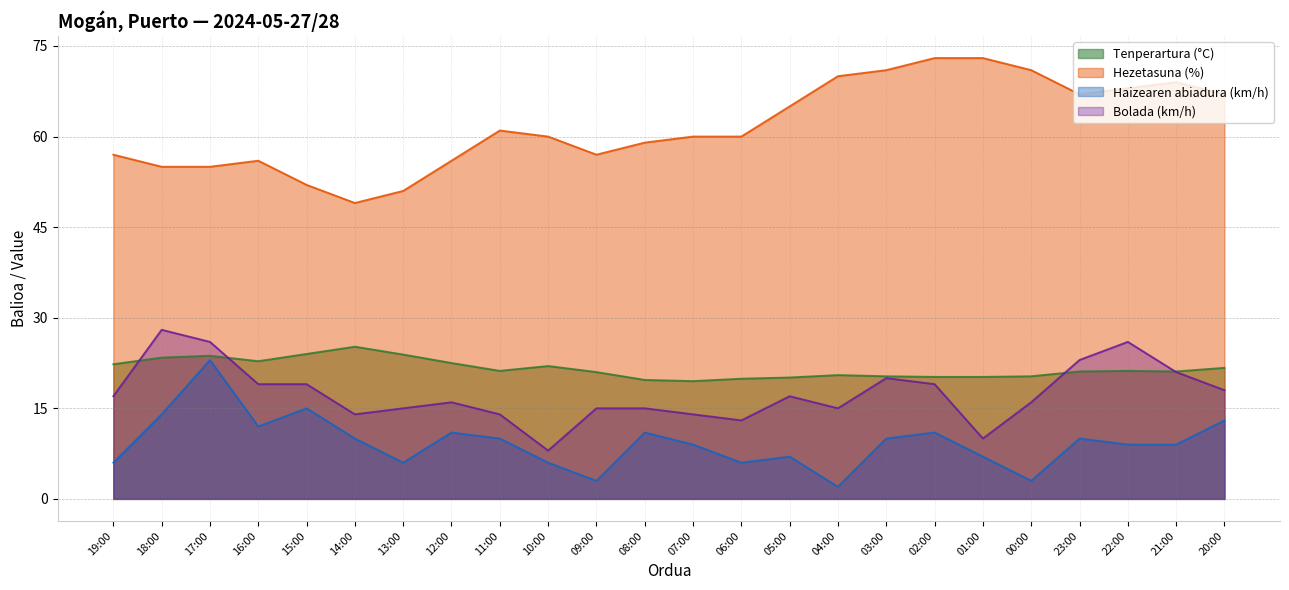

What is the difference between the highest and lowest values at 15:00?

37.0